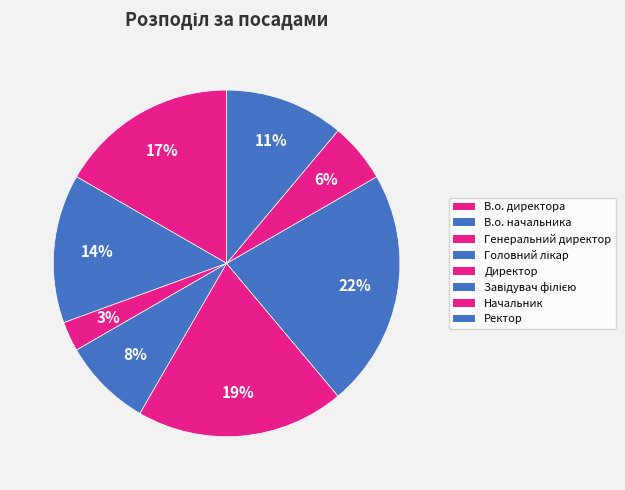

Approximately how many times larger is the value at Генеральний директор compared to Директор?

0.1